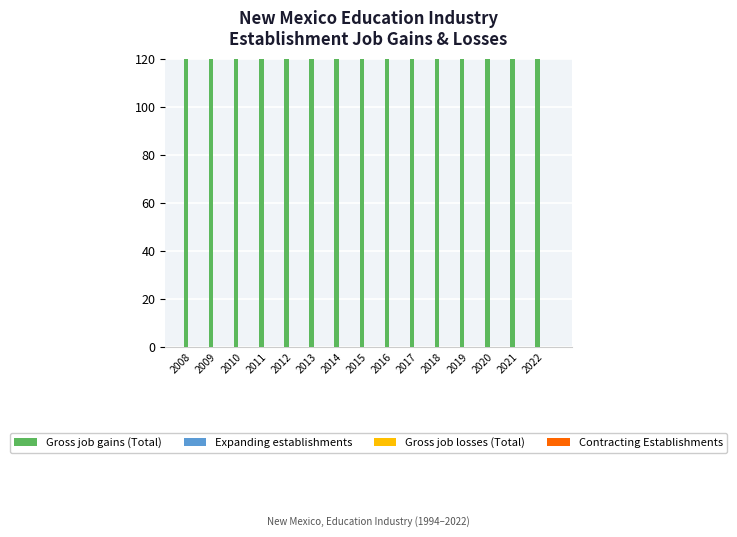

Reading right to left, list all the values displayed in this chart.

Gross job gains (Total): 2022=200	2021=200	2020=200	2019=200	2018=200	2017=200	2016=200	2015=200	2014=200	2013=200	2012=200	2011=200	2010=200	2009=200	2008=200
Expanding establishments: 2022=0	2021=0	2020=0	2019=0	2018=0	2017=0	2016=0	2015=0	2014=0	2013=0	2012=0	2011=0	2010=0	2009=0	2008=0
Gross job losses (Total): 2022=0	2021=0	2020=0	2019=0	2018=0	2017=0	2016=0	2015=0	2014=0	2013=0	2012=0	2011=0	2010=0	2009=0	2008=0
Contracting Establishments: 2022=0	2021=0	2020=0	2019=0	2018=0	2017=0	2016=0	2015=0	2014=0	2013=0	2012=0	2011=0	2010=0	2009=0	2008=0